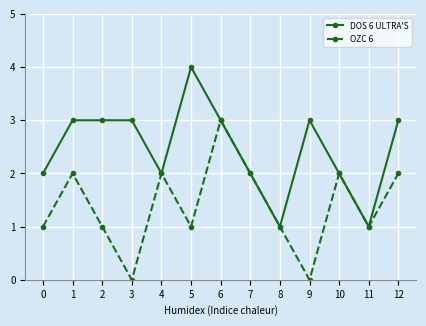

In OZC 6, how many points are higher than both neighbors (excluding endpoints)?

4